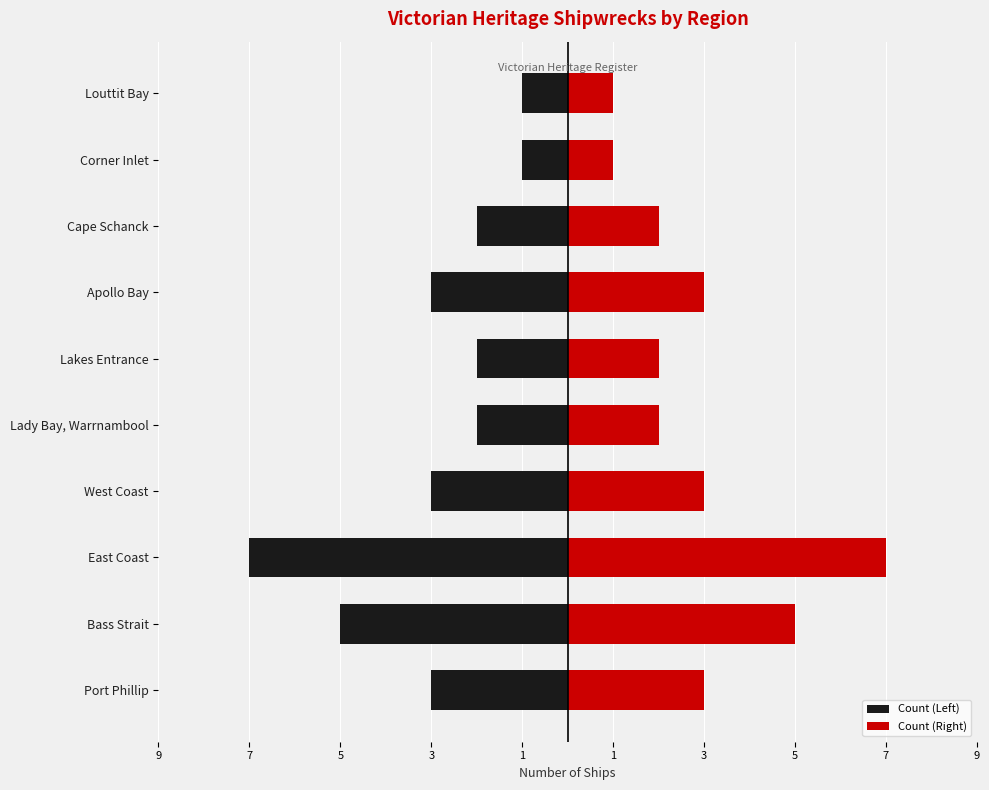

What are all the series names shown in the legend?

Count (Left), Count (Right)